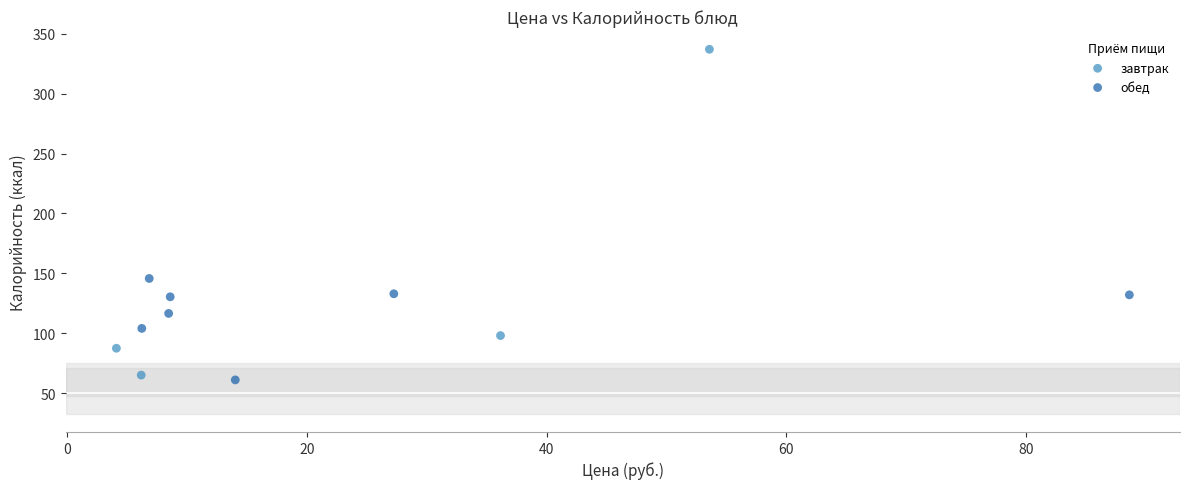

Which series reaches the maximum Y coordinate?

завтрак